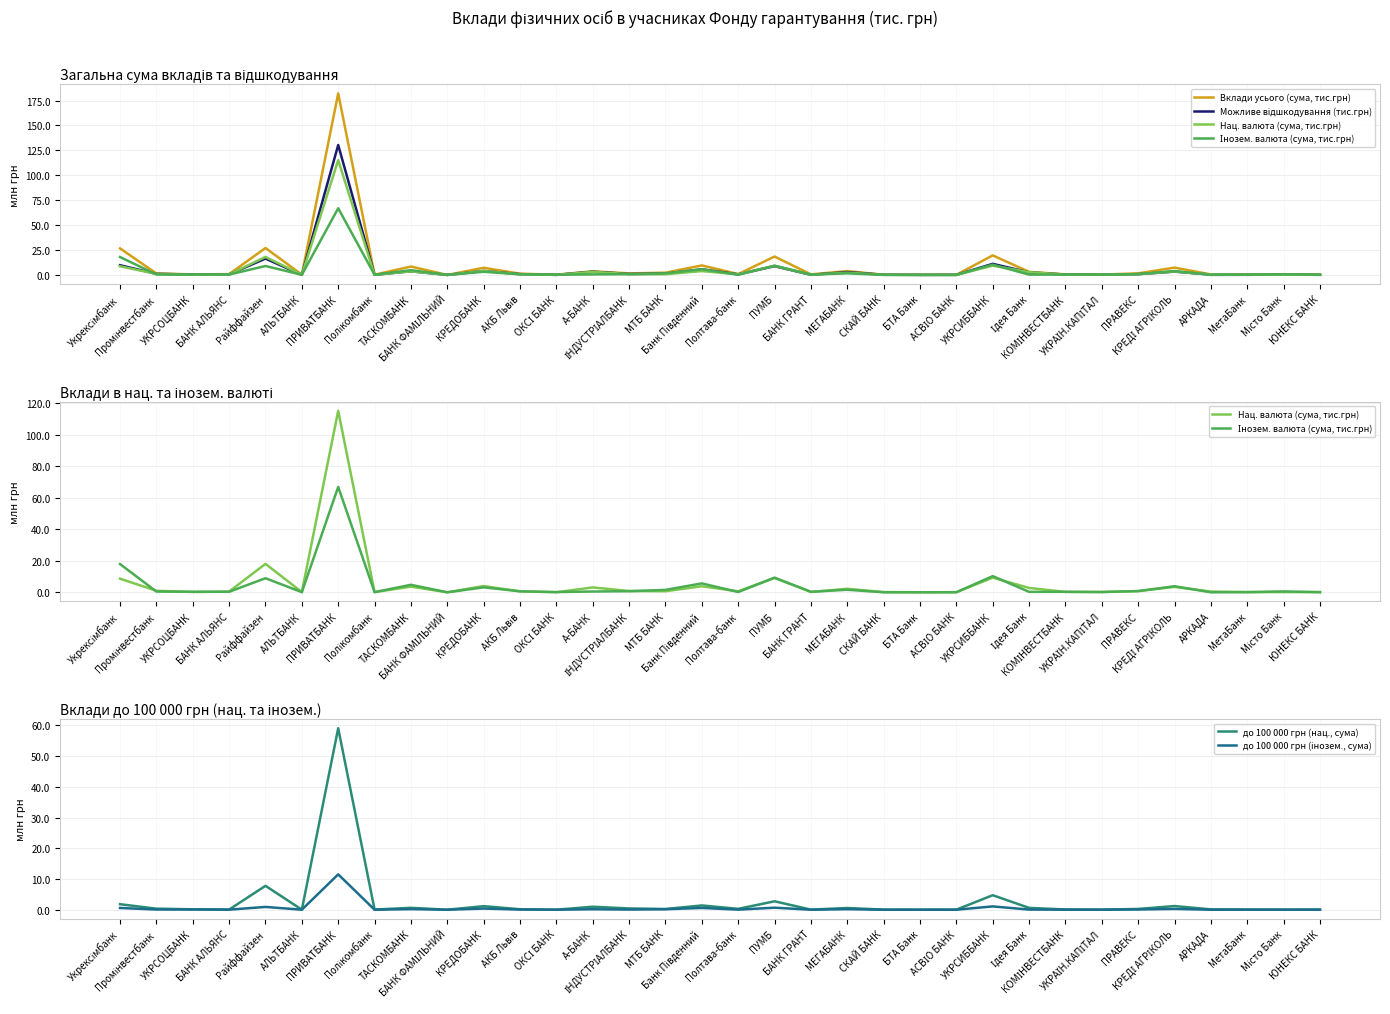

What is the label of the 26th point from the right?

ТАСКОМБАНК